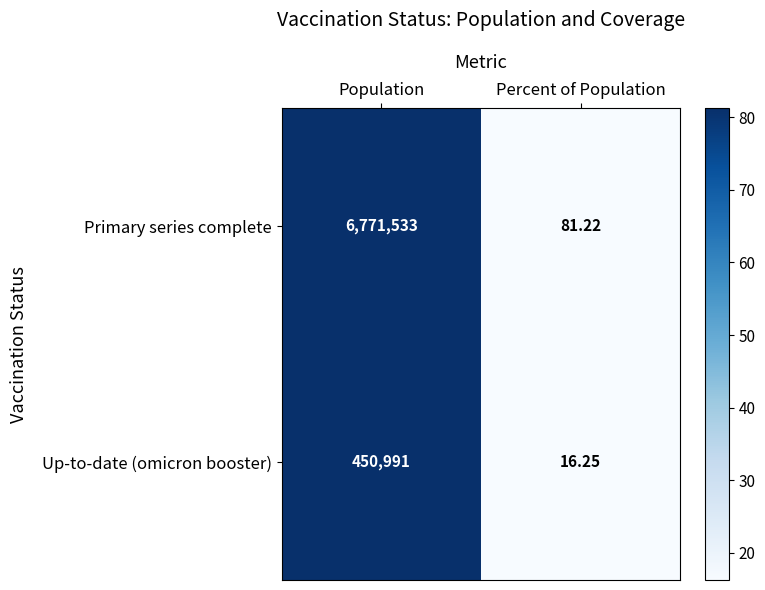

At which label is Up-to-date (omicron booster) closest to 225503?

Percent of Population